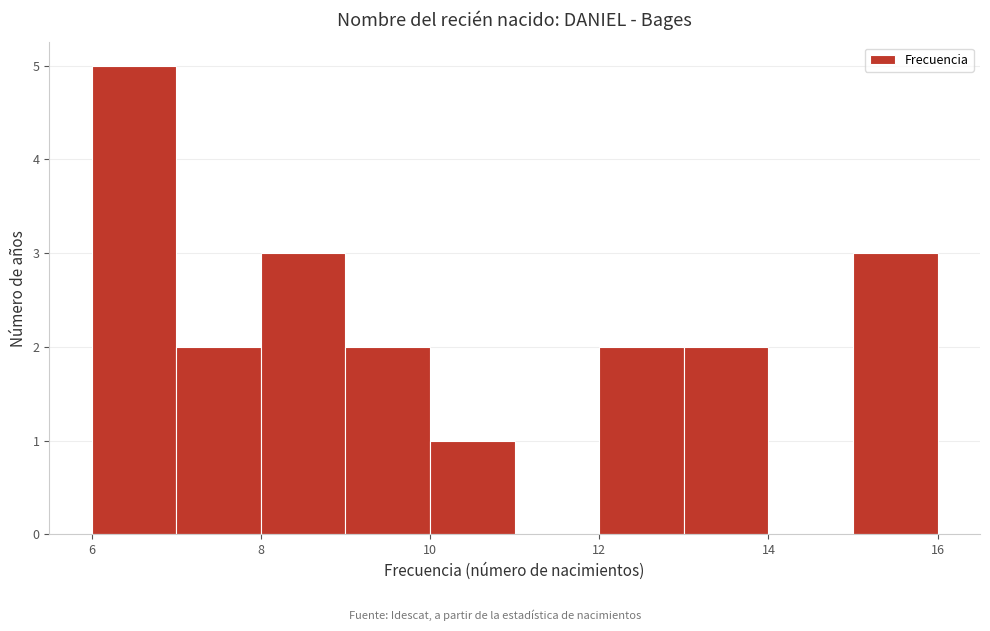

Reading left to right, list every bar in this chart as the range it spans on the x-axis followed by its height. The values are not printed on the chart, so give them approximately, as read against the axis.

6 to 7: 5
7 to 8: 2
8 to 9: 3
9 to 10: 2
10 to 11: 1
11 to 12: 0
12 to 13: 2
13 to 14: 2
14 to 15: 0
15 to 16: 3